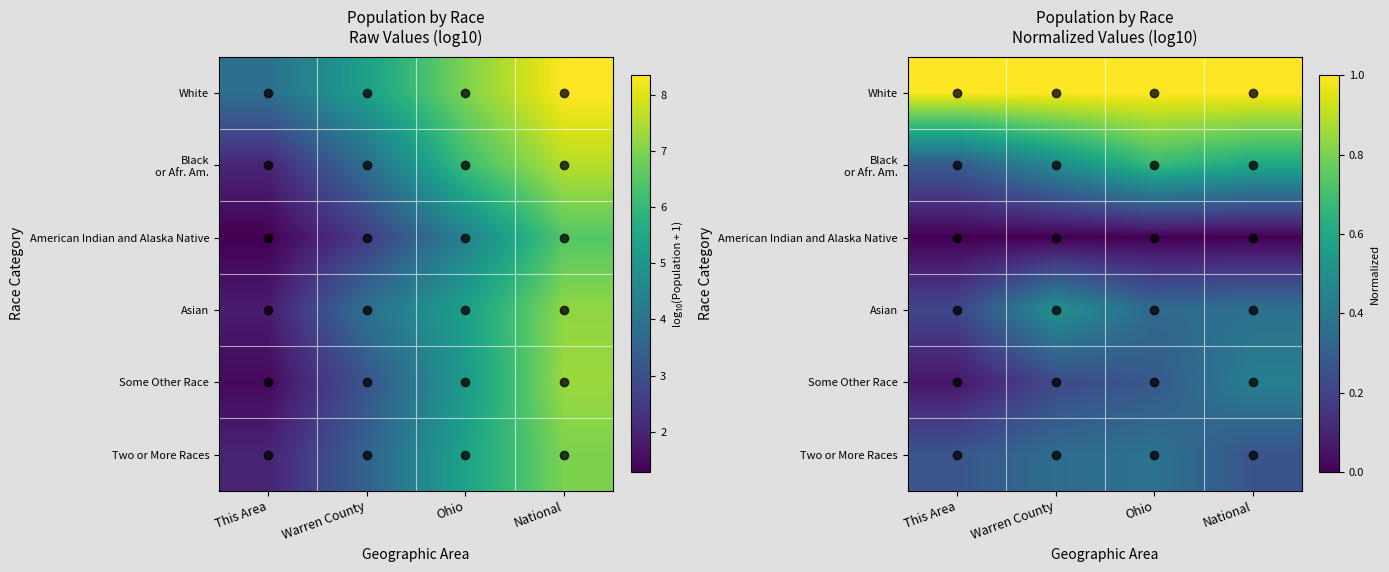

Which category has the highest value in the Some Other Race series?

National